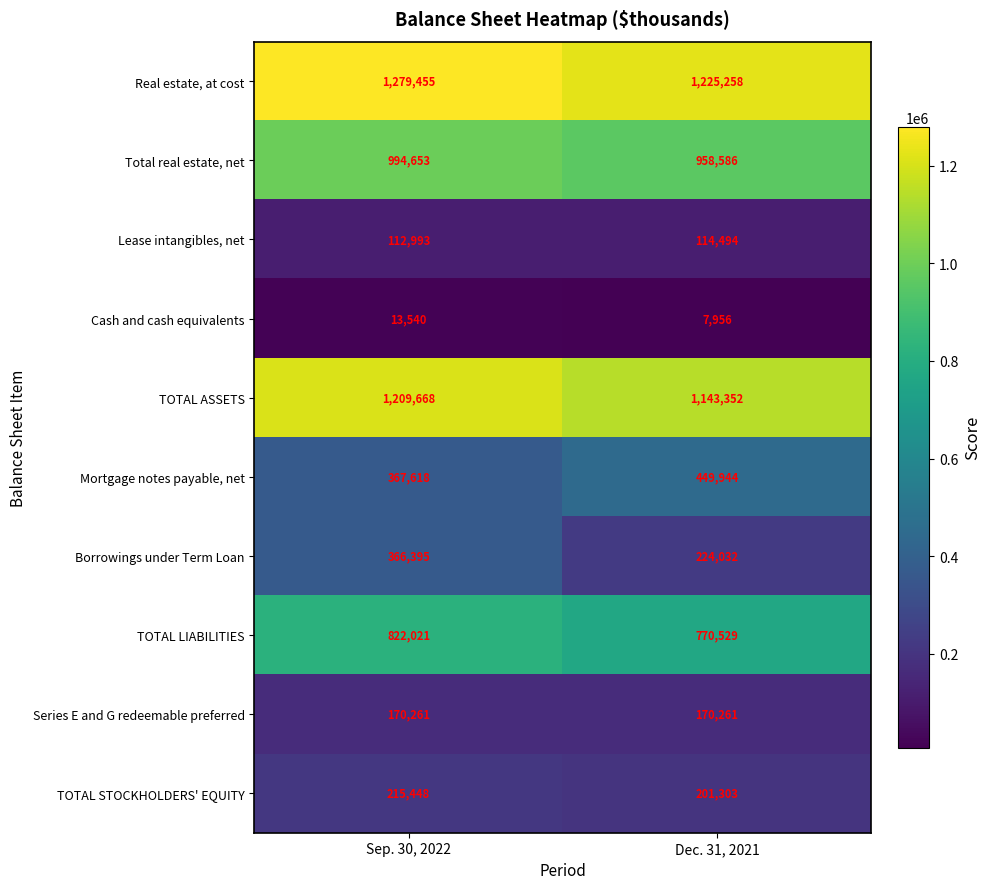

What is the approximate value of Mortgage notes payable, net at Sep. 30, 2022, to the nearest 10?

367620